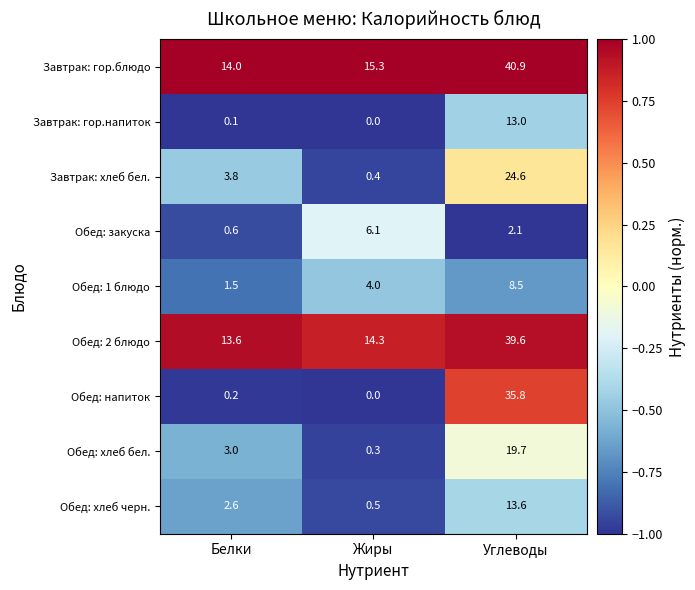

What is the sum of all Обед: хлеб бел. values?

23.0